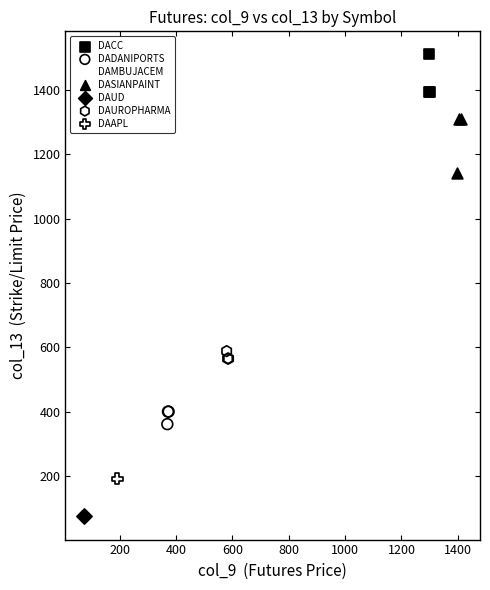

What are all the series names shown in the legend?

DACC, DADANIPORTS, DAMBUJACEM, DASIANPAINT, DAUD, DAUROPHARMA, DAAPL